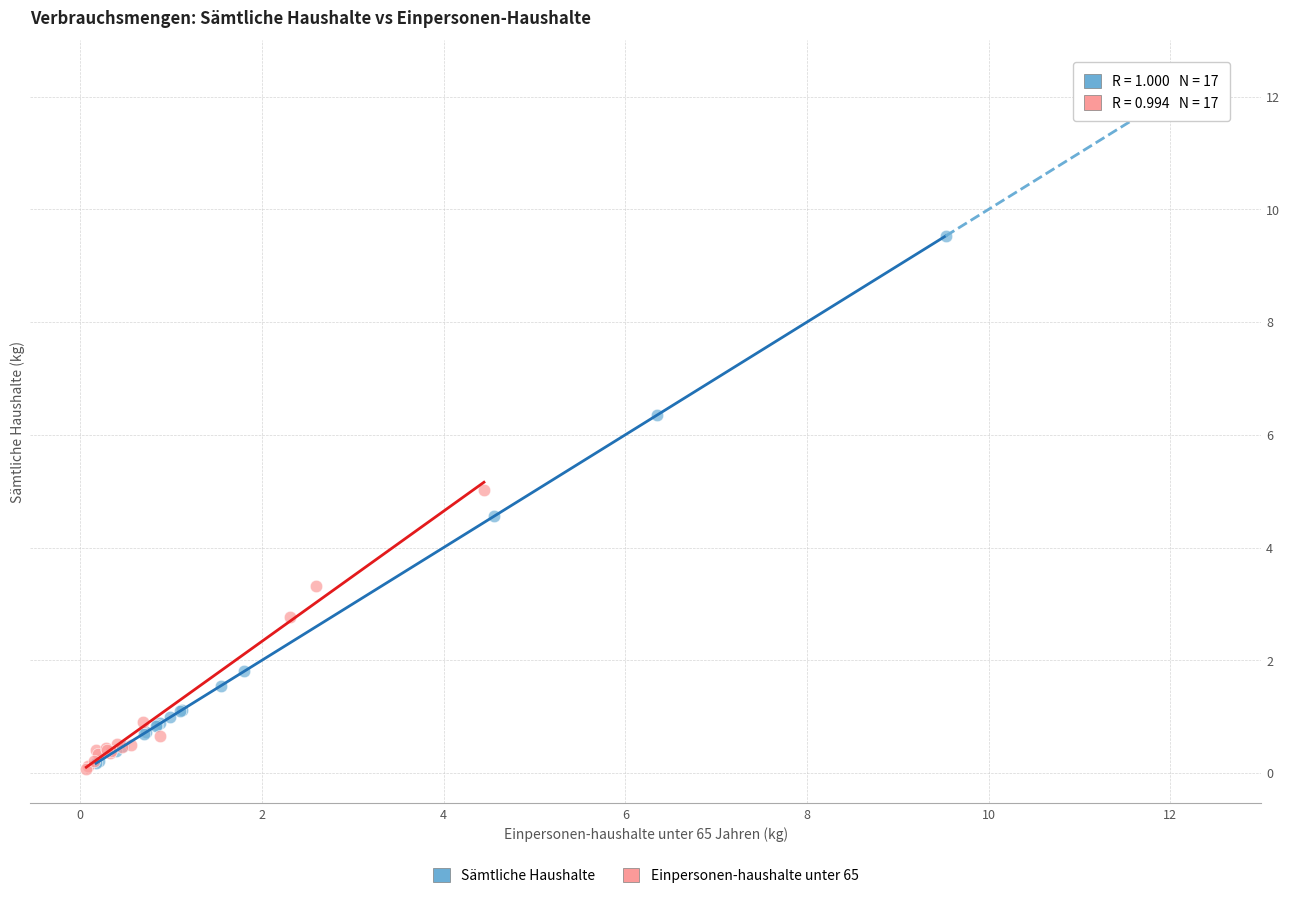

Which series contains the highest Y value?

Sämtliche Haushalte